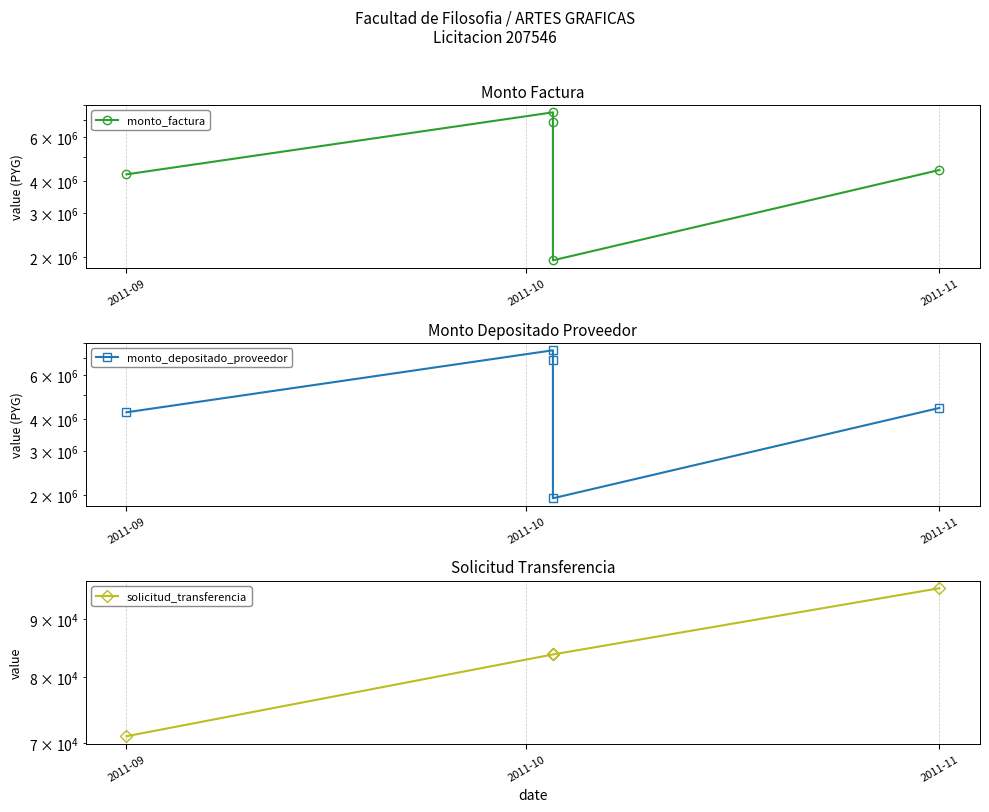

Rank the series by their maximum value, from lowest to highest.

solicitud_transferencia, monto_factura, monto_depositado_proveedor